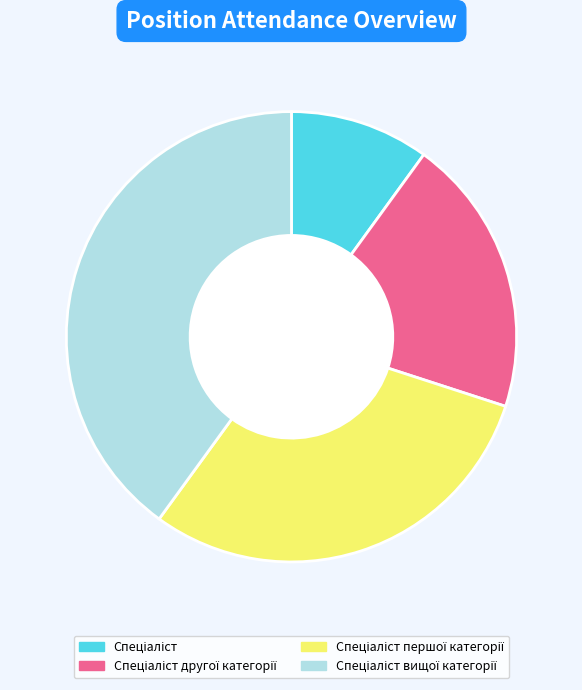

Is there any slice that represents more than half of the pie?

No